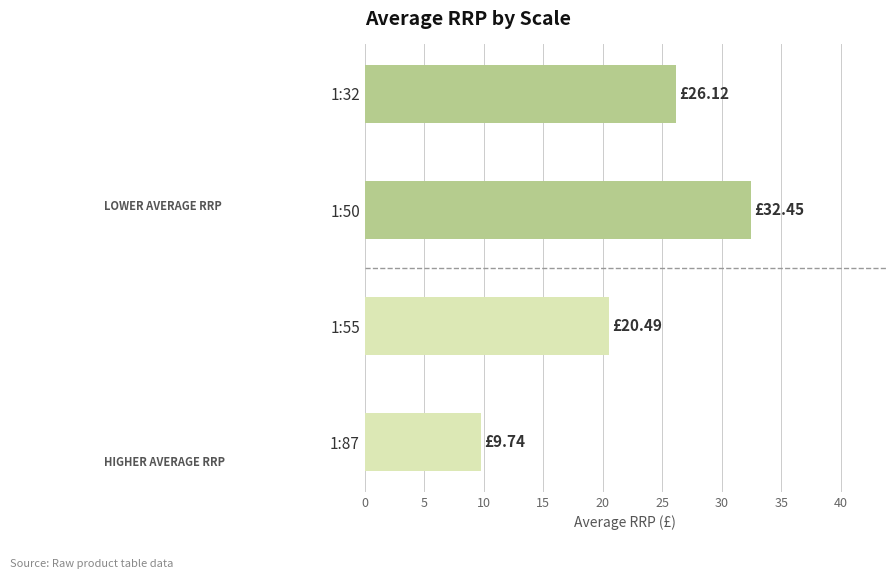

How many data points are above 26?

2